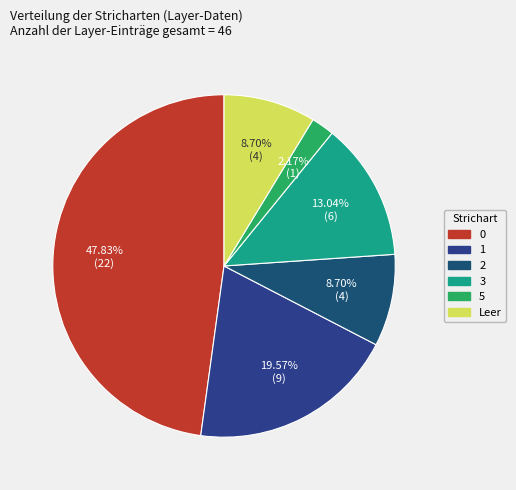

How many slices are in this pie chart?

6